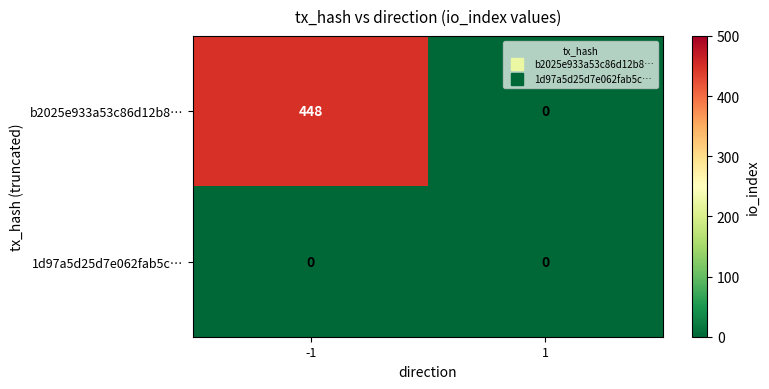

List the series in order of their overall mean, lowest first.

1d97a5d25d7e062fab5c…, b2025e933a53c86d12b8…